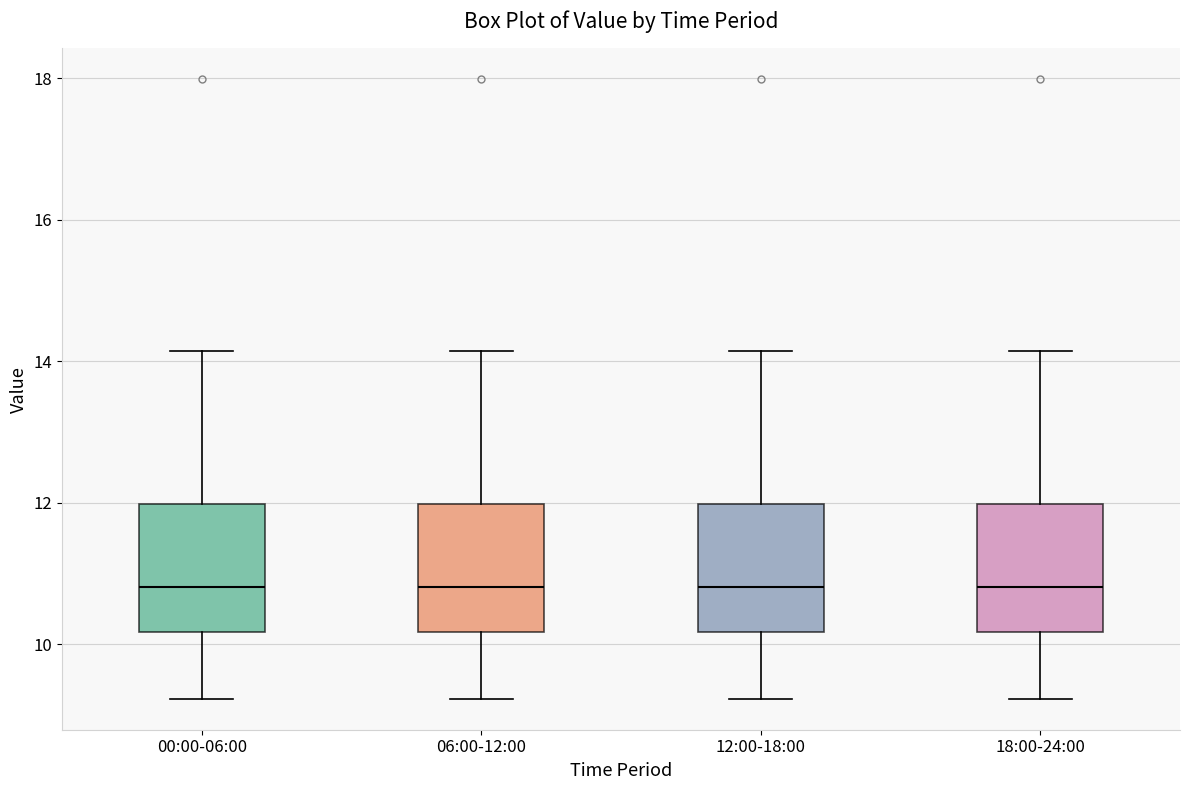

Reading left to right, read every box against the y-axis: the position of its median line, the range the box covers, and the ends of its whiskers. The values are not printed on the chart, so give them approximately, as read against the axis.

00:00-06:00: median 10.8, box 10.2 to 12.0, whiskers 9.2 to 14.2
06:00-12:00: median 10.8, box 10.2 to 12.0, whiskers 9.2 to 14.2
12:00-18:00: median 10.8, box 10.2 to 12.0, whiskers 9.2 to 14.2
18:00-24:00: median 10.8, box 10.2 to 12.0, whiskers 9.2 to 14.2